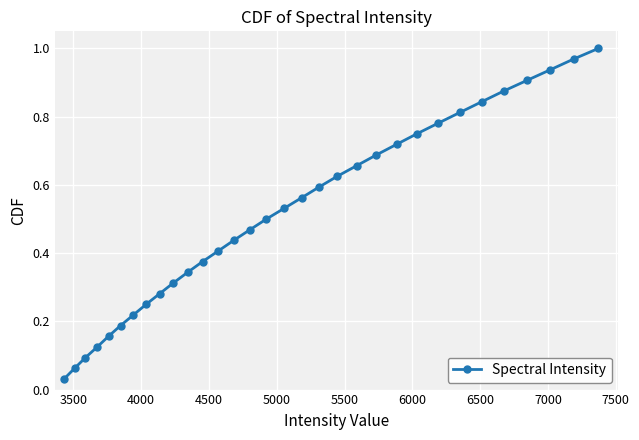

What is the sum of all values?

16.5